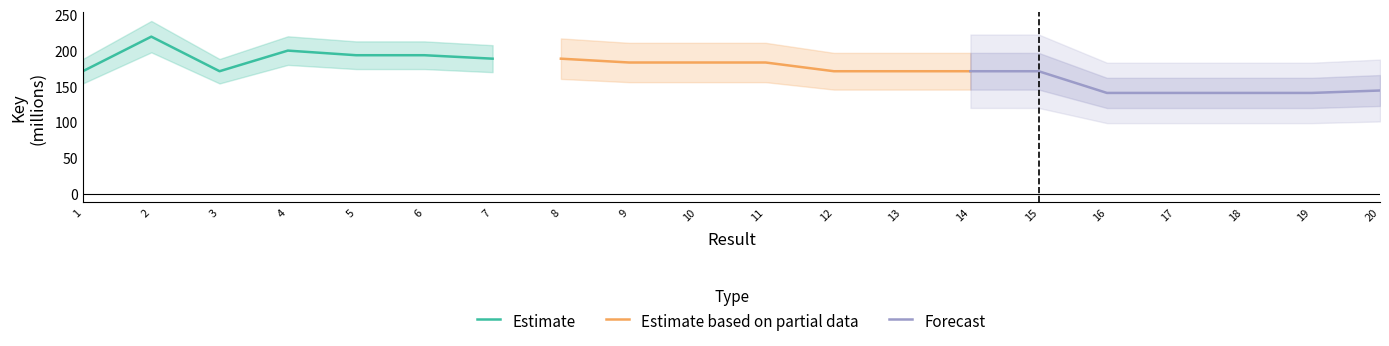

How many interior local peaks does the Estimate series have?

2